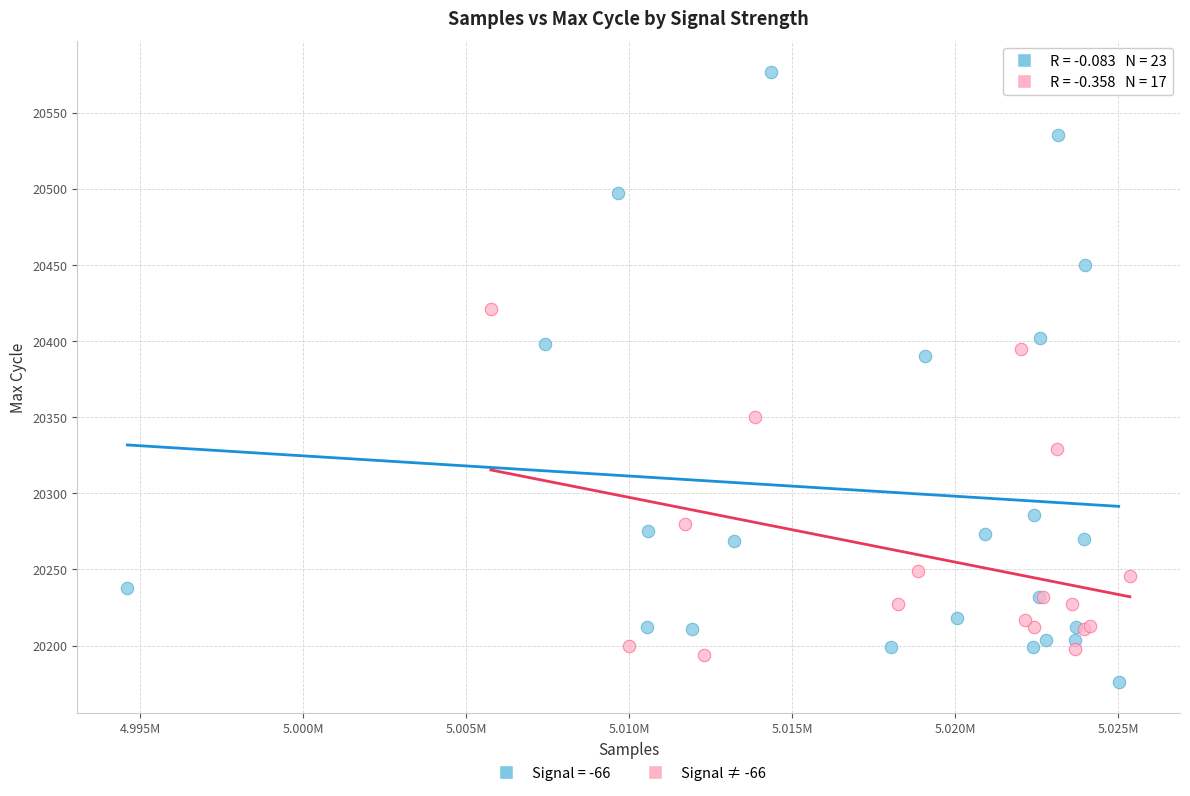

Which series contains the highest Y value?

Signal = -66